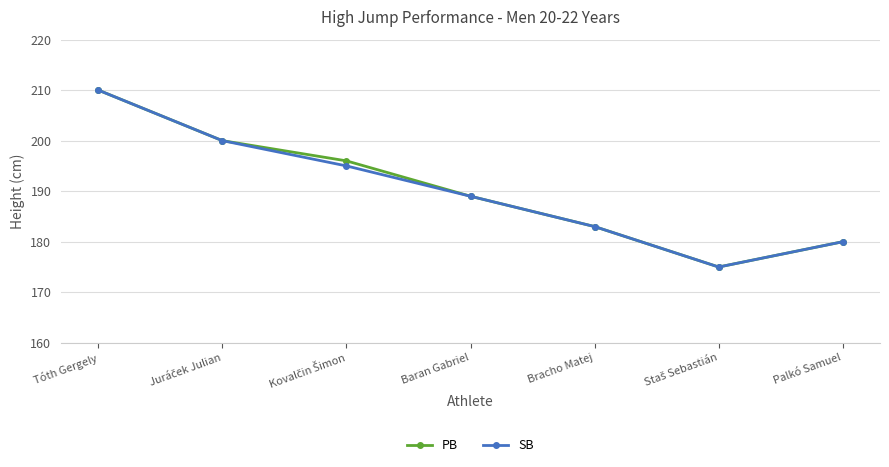

What position from the right is Bracho Matej?

3